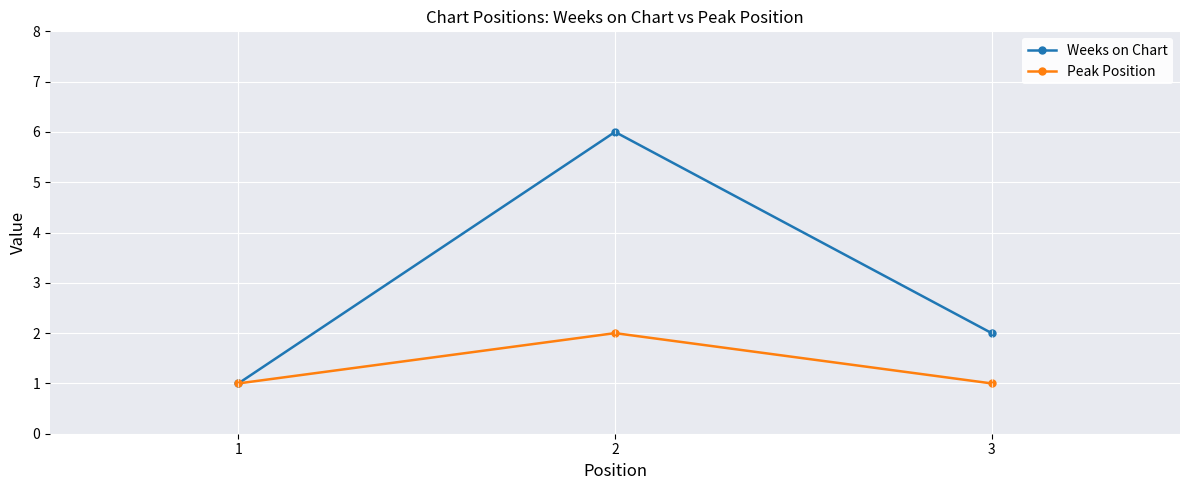

How many lines are shown in the chart?

2